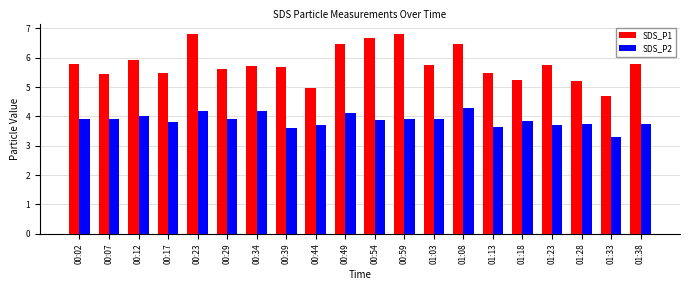

What are all the series names shown in the legend?

SDS_P1, SDS_P2